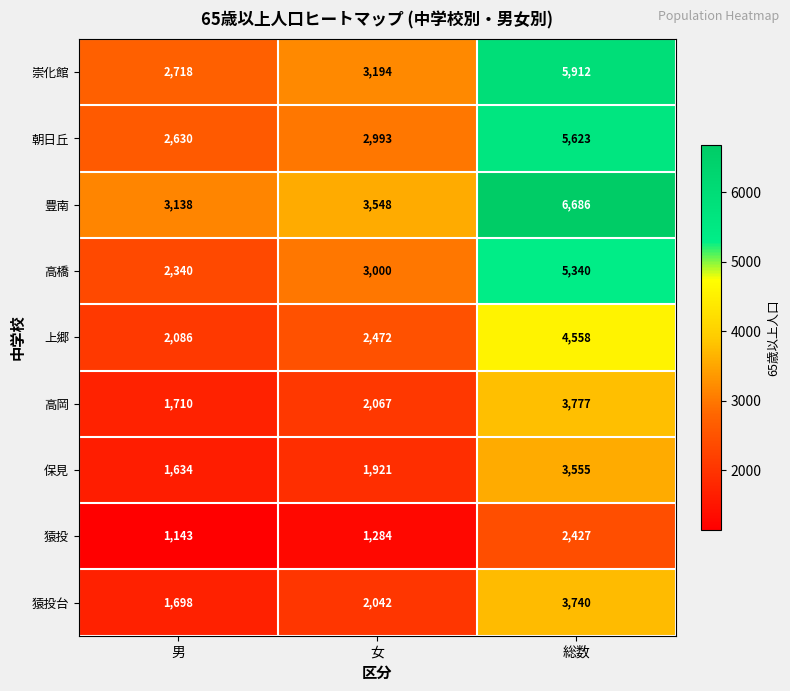

At which category is the sum across all series the highest?

総数